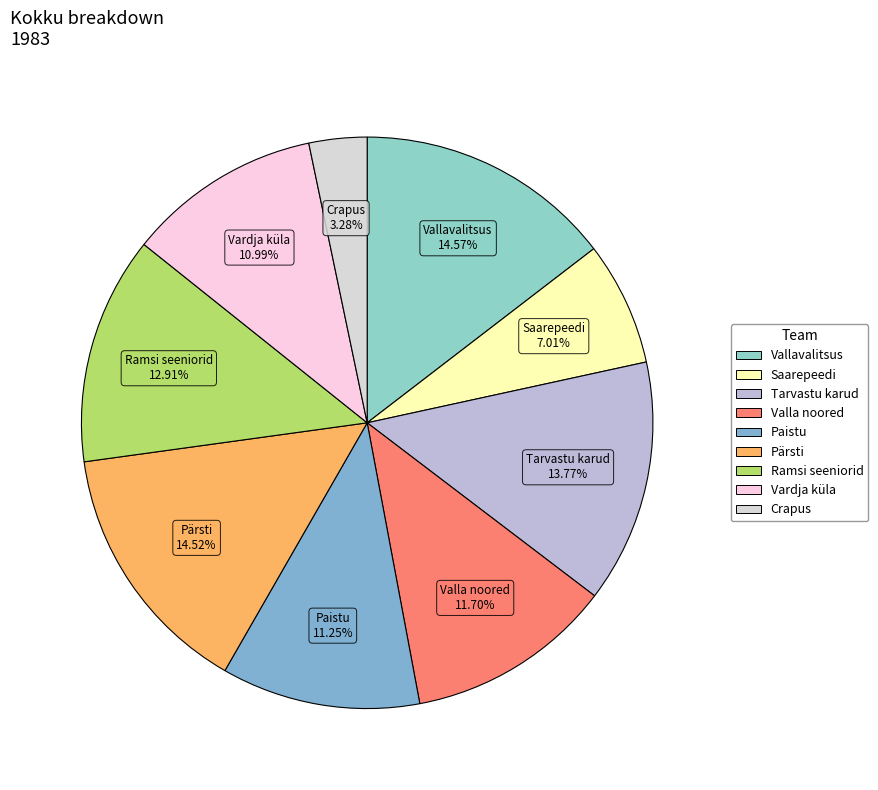

Does Vallavalitsus account for over 50% of the chart?

No